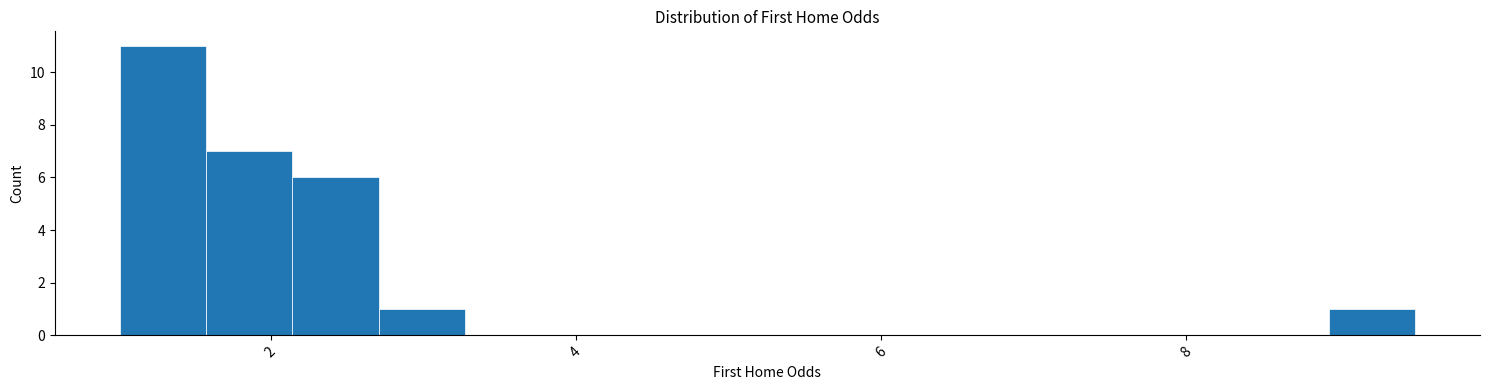

Around what value on the x-axis is the tallest bar? Give the approximate position of its centre, as read against the axis.

1.2